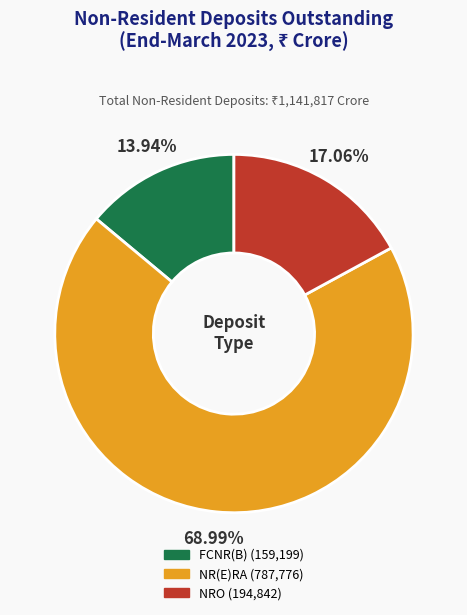

To the nearest percent, what is the difference between the largest and smallest slice percentages?

55%